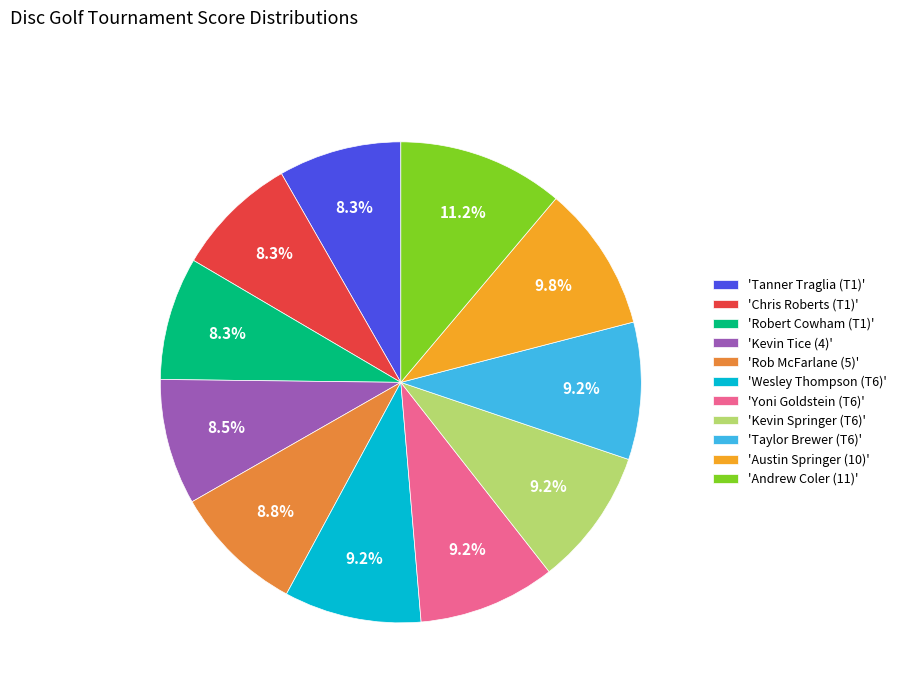

Is 'Robert Cowham (T1)' the majority of the pie?

No